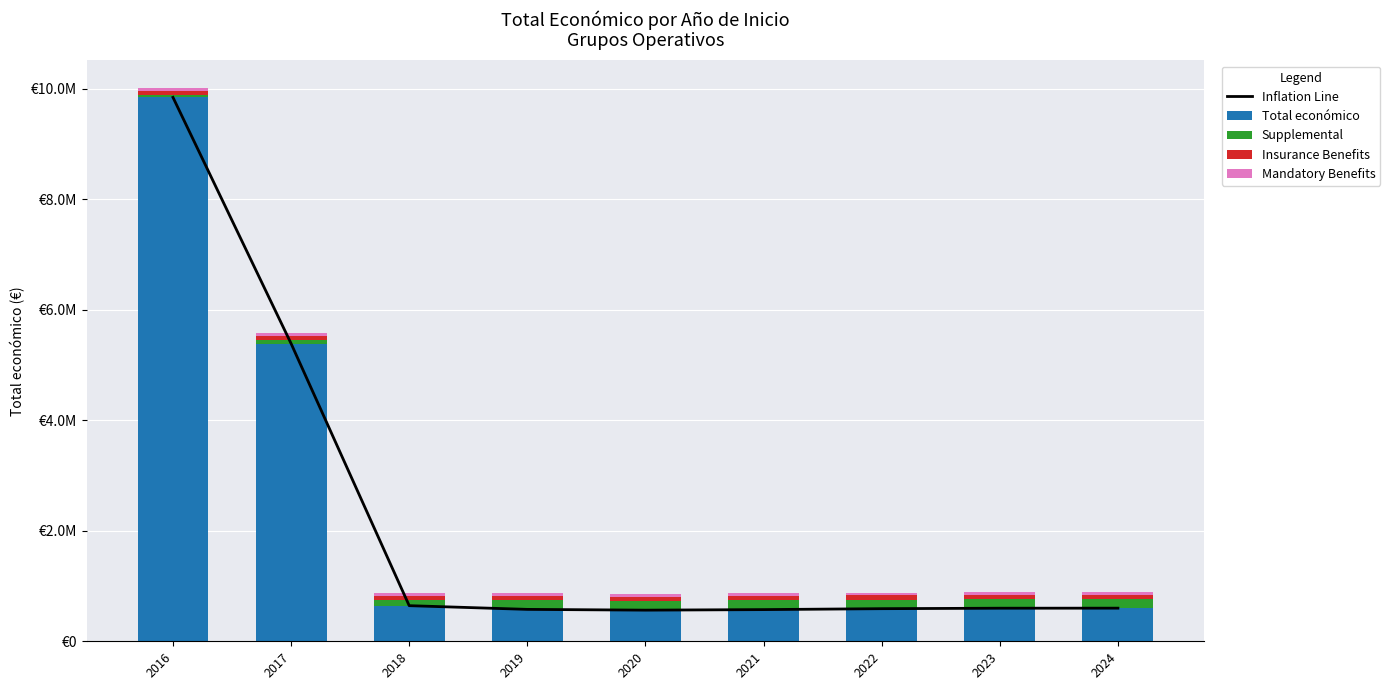

What is the difference between the highest and lowest values at 2022?

543882